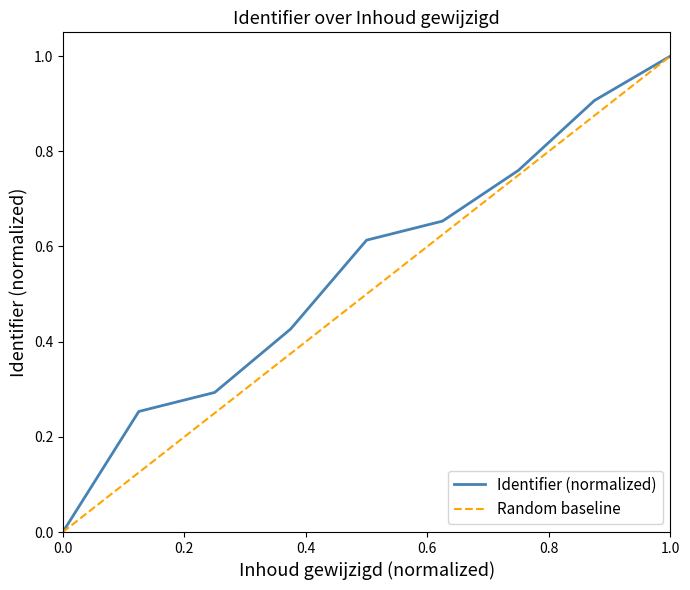

What is the maximum value shown in the chart?

1.0